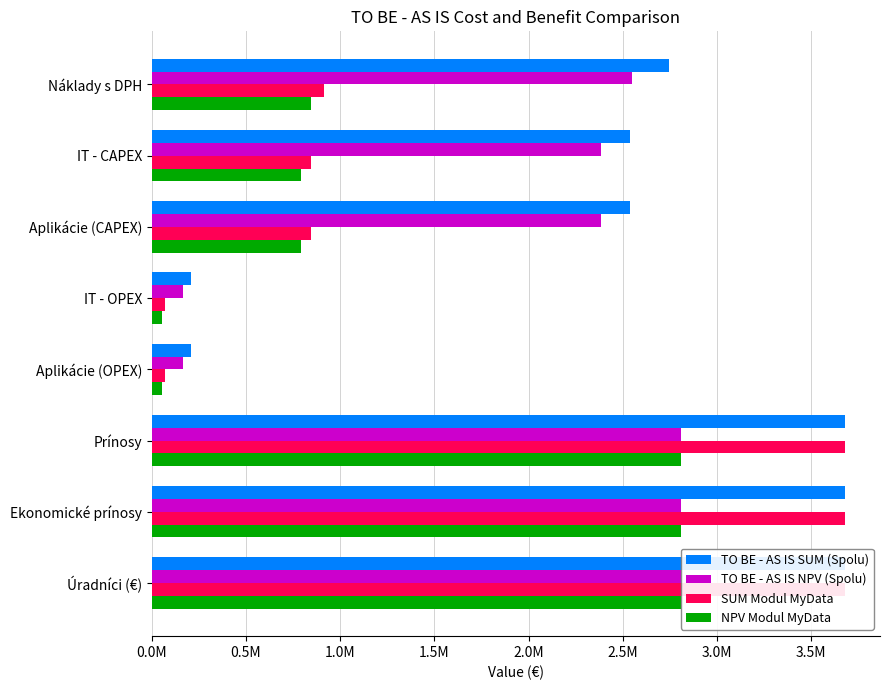

What value does the NPV Modul MyData series have at Ekonomické prínosy?

2808956.2